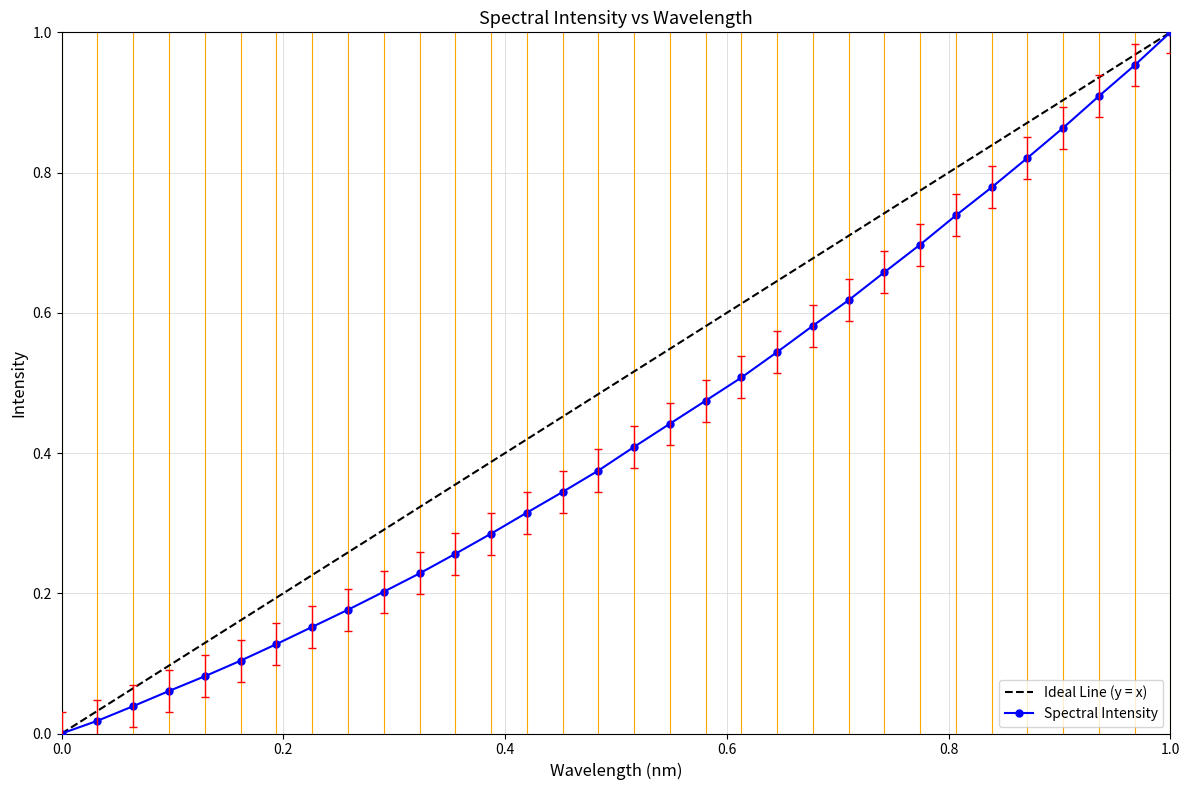

True or false: Spectral Intensity has more than 1 interior local peaks.

False